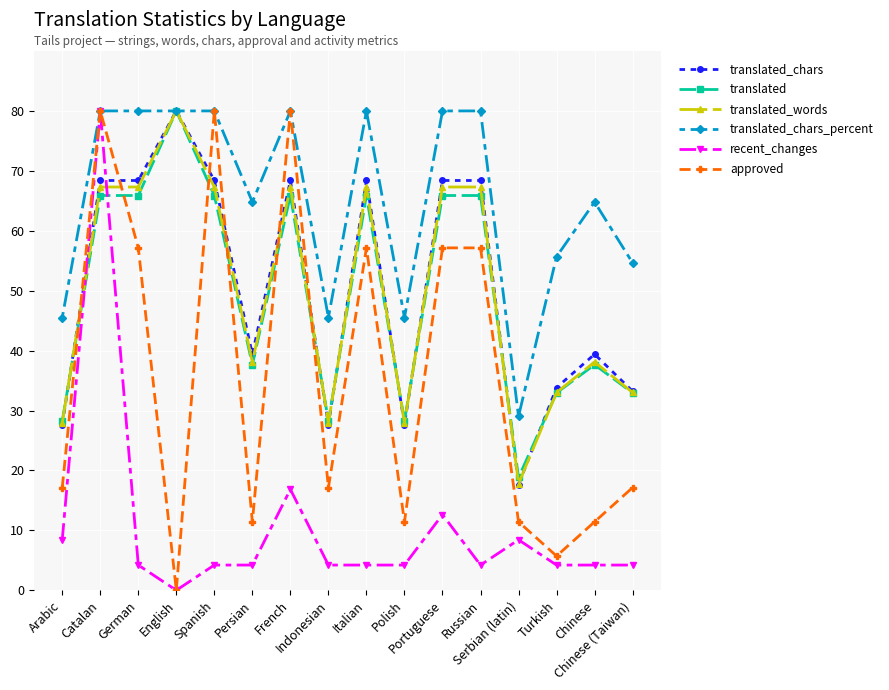

Which series has the largest total across all categories?

translated_chars_percent